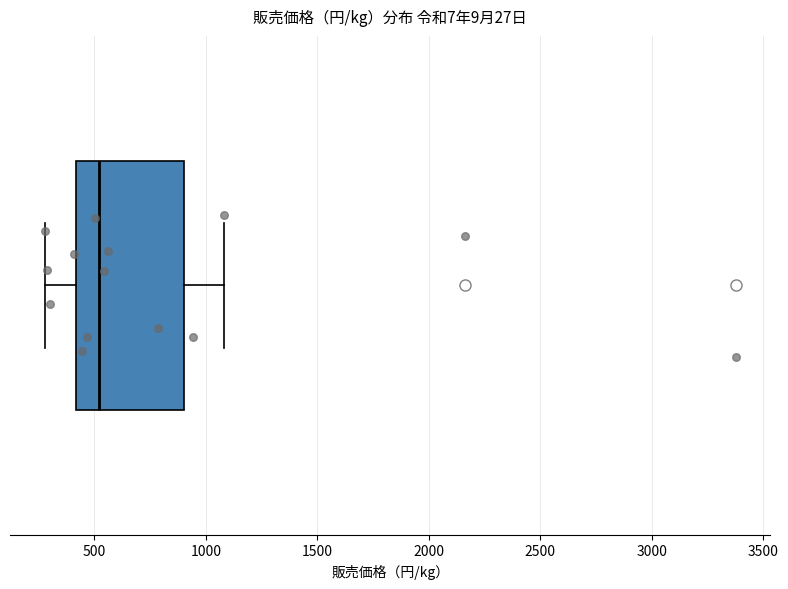

Read this box plot against the x-axis: the position of the median line, the range covered by the box, and the ends of both whiskers. The values are not printed on the chart, so give them approximately, as read against the axis.

median 500, box 400 to 900, whiskers 300 to 1100